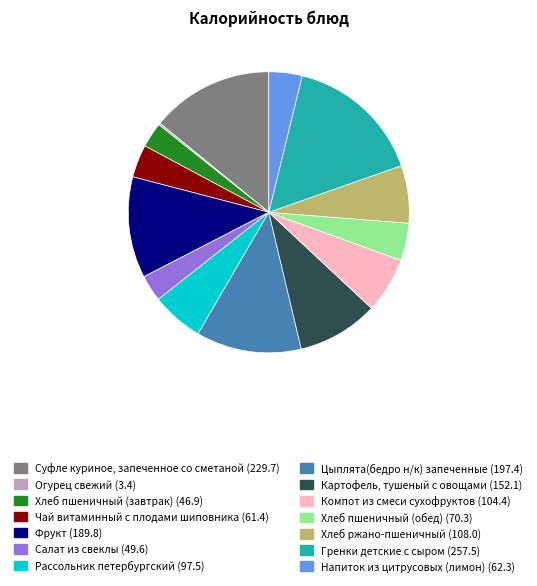

True or false: Рассольник петербургский accounts for 1% of the total.

False